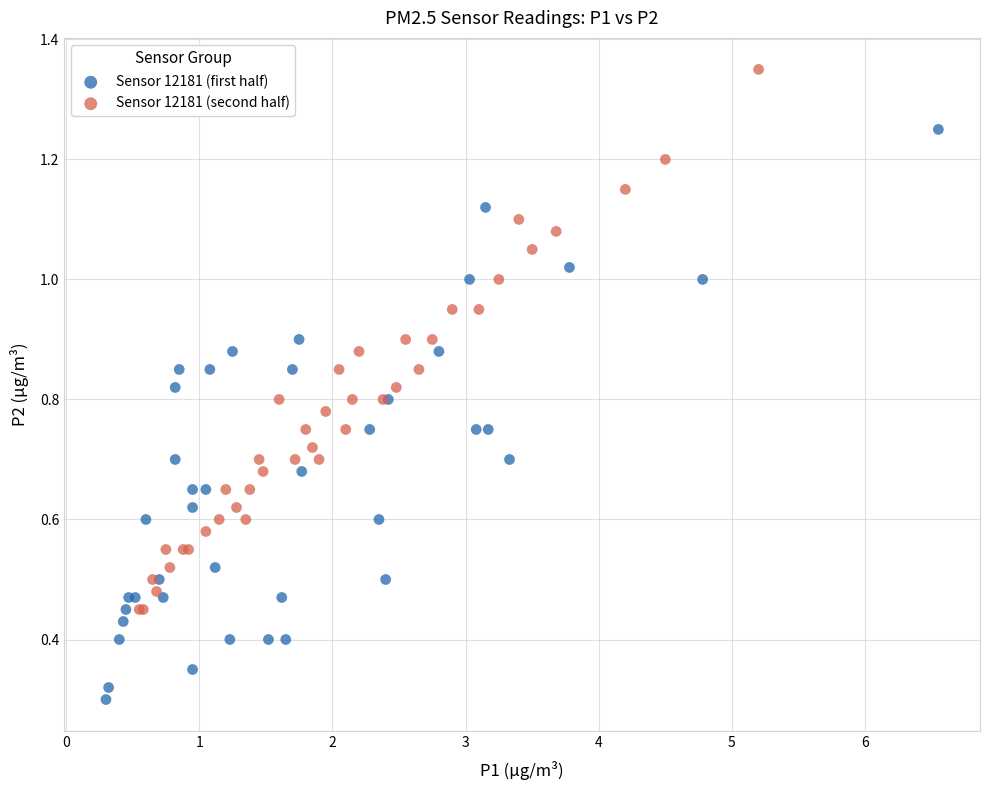

Which series contains the highest Y value?

Sensor 12181 (second half)